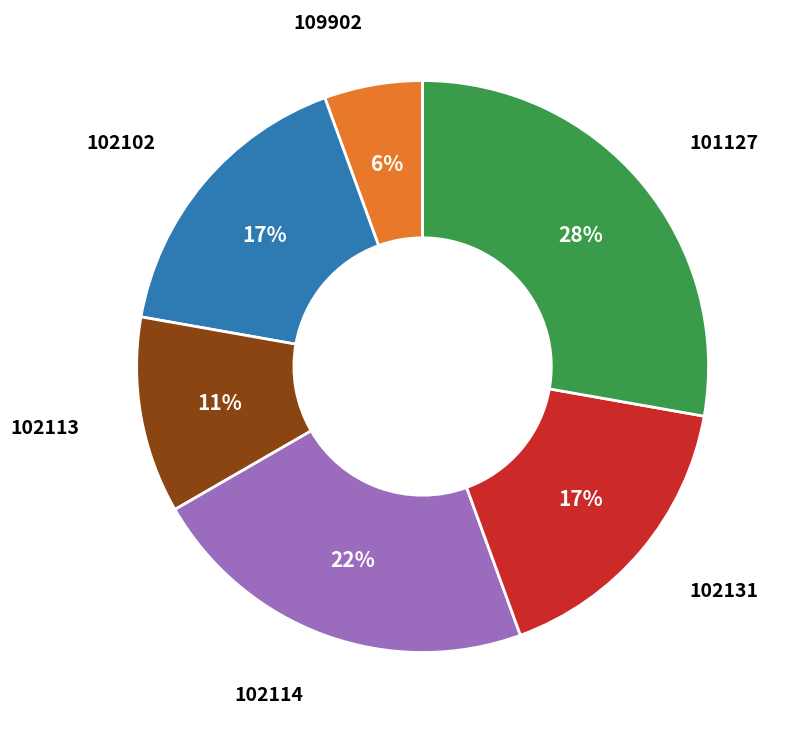

Does any single category account for the majority?

No